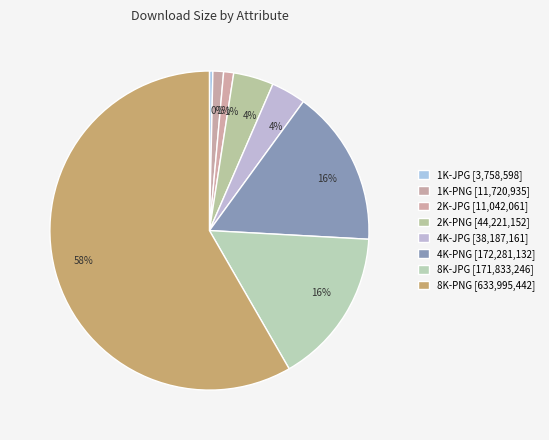

Count the number of slices in the pie.

8